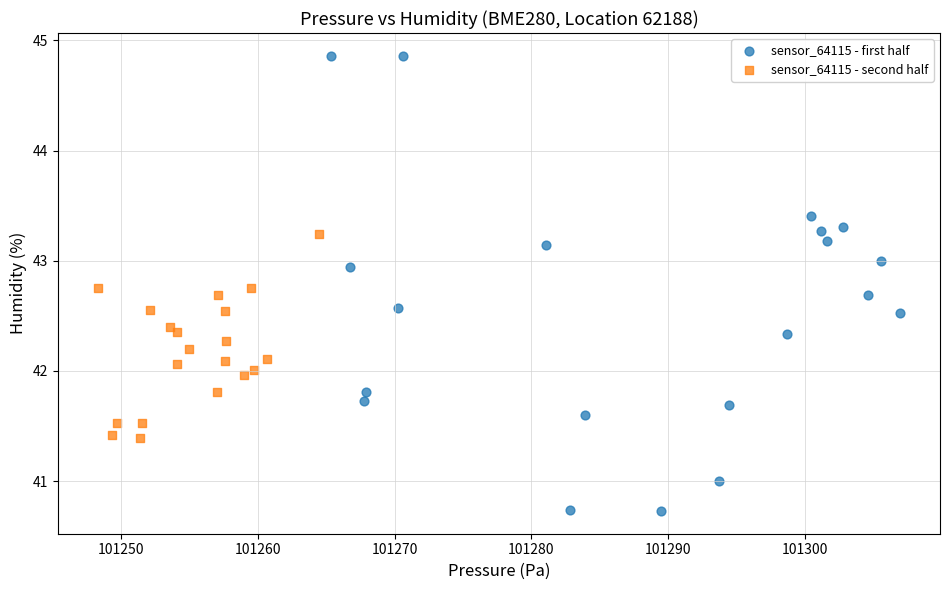

Which series contains the highest Y value?

sensor_64115 - first half